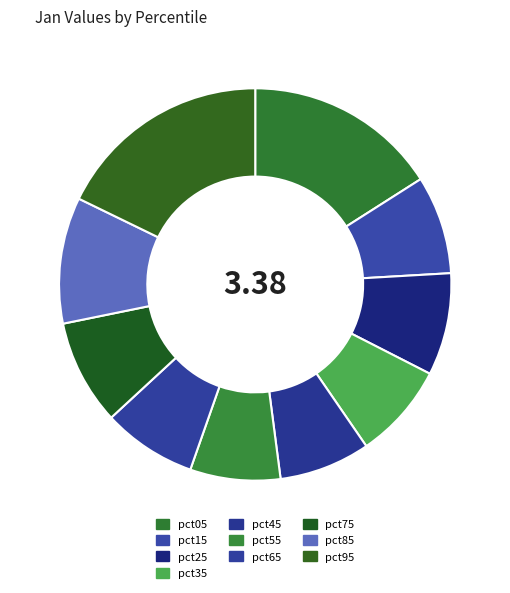

Combined, do pct55 and pct95 account for over 50%?

No